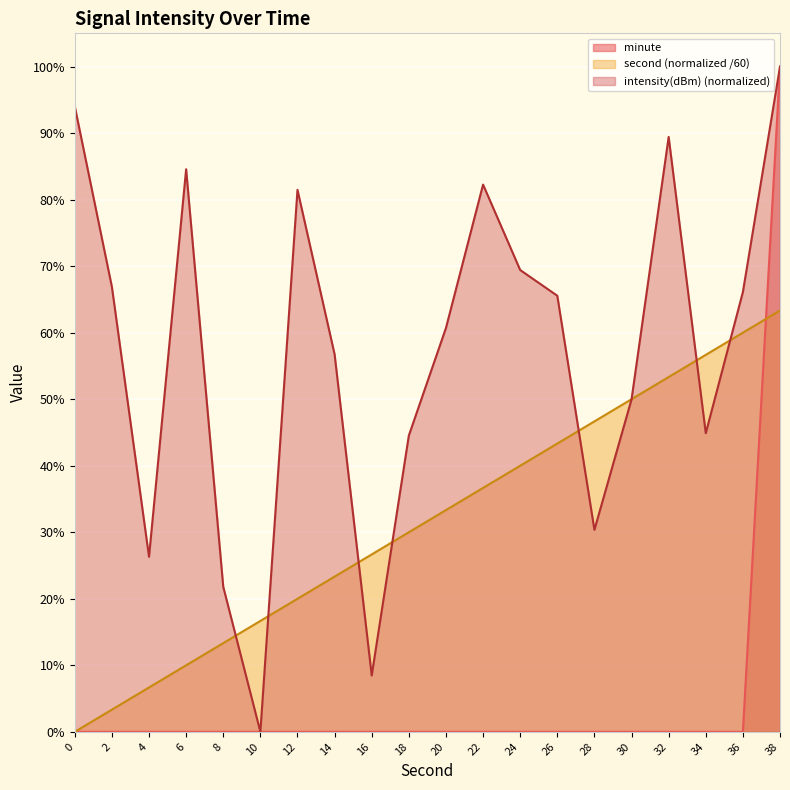

The second series shows 0.5 at 32. True or false?

True